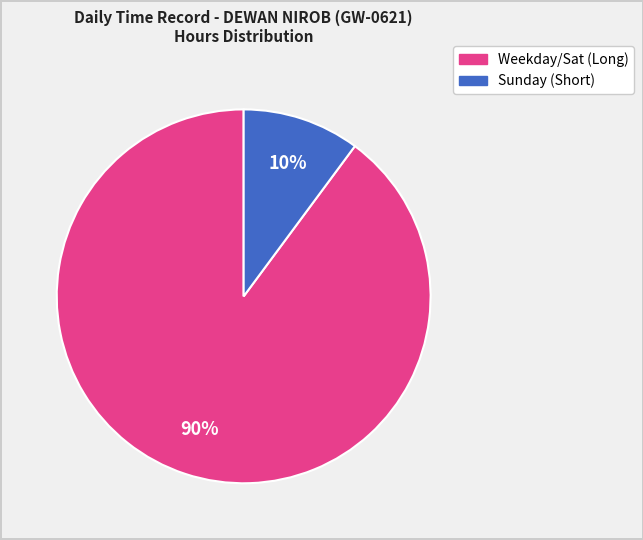

How many slices are in this pie chart?

2